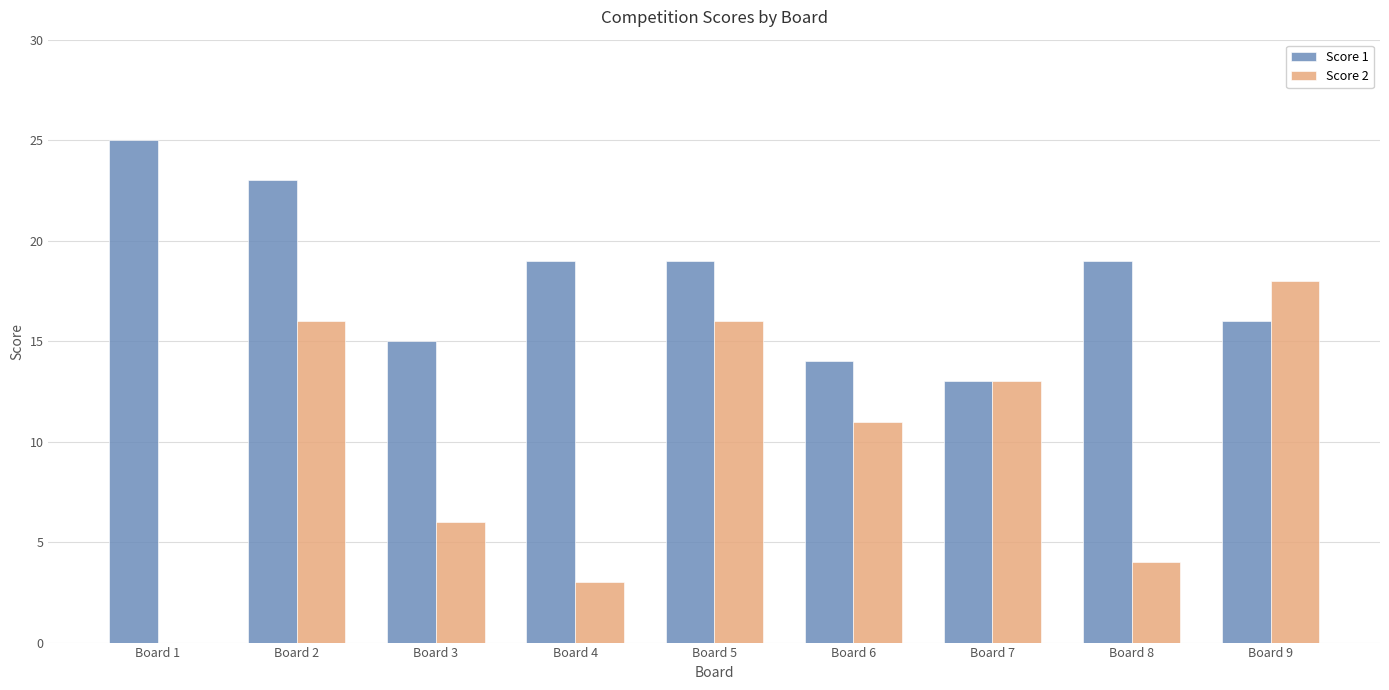

What is the sum of the Score 2 values at Board 7 and Board 1?

13